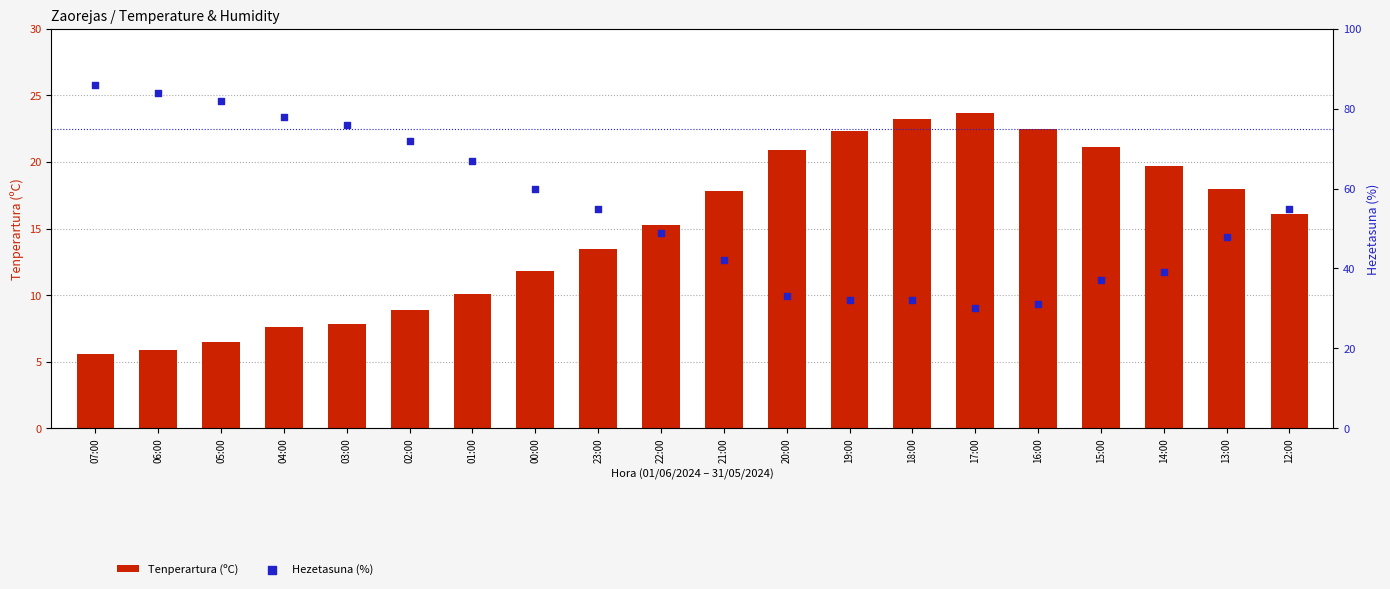

Which series has the largest total across all categories?

Hezetasuna (%)